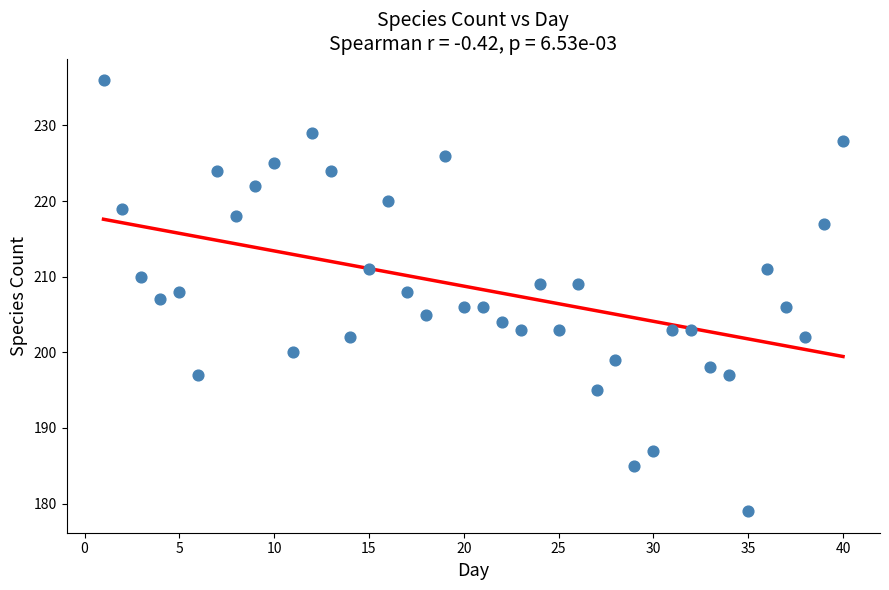

What is the range of X values (max minus min)?

39